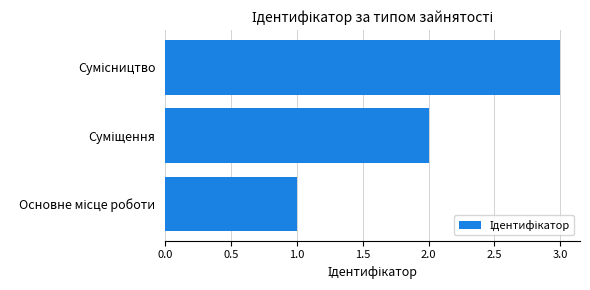

What is the maximum value shown in the chart?

3